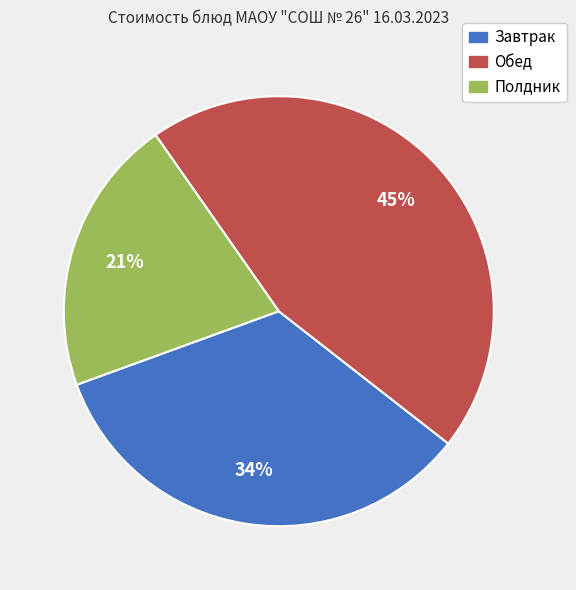

To the nearest percent, what portion does Обед represent?

45%